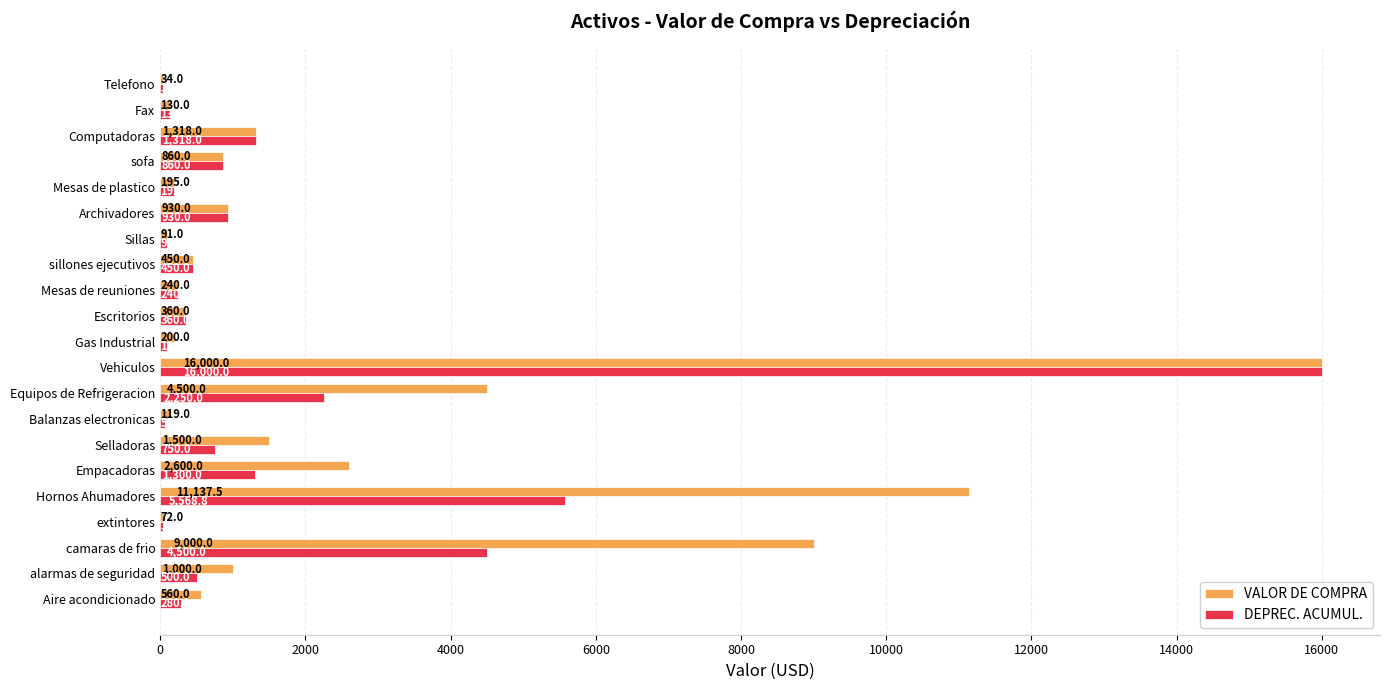

What is the sum of all VALOR DE COMPRA values?

51296.5